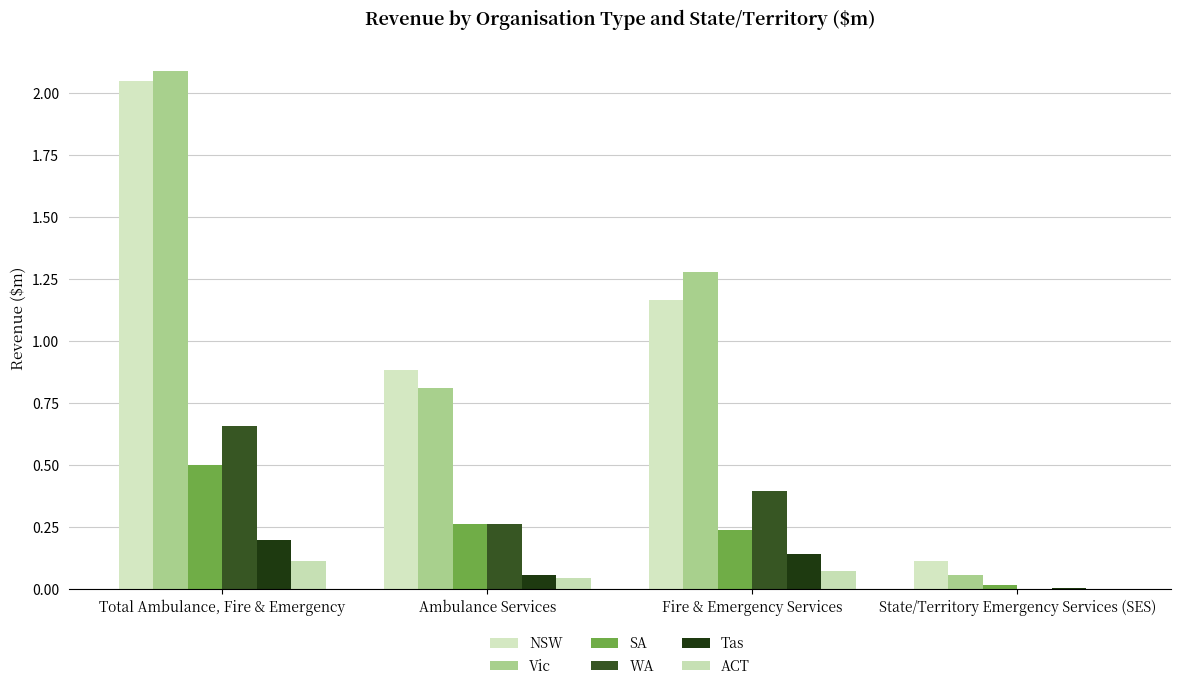

How many categories are shown in the chart?

4